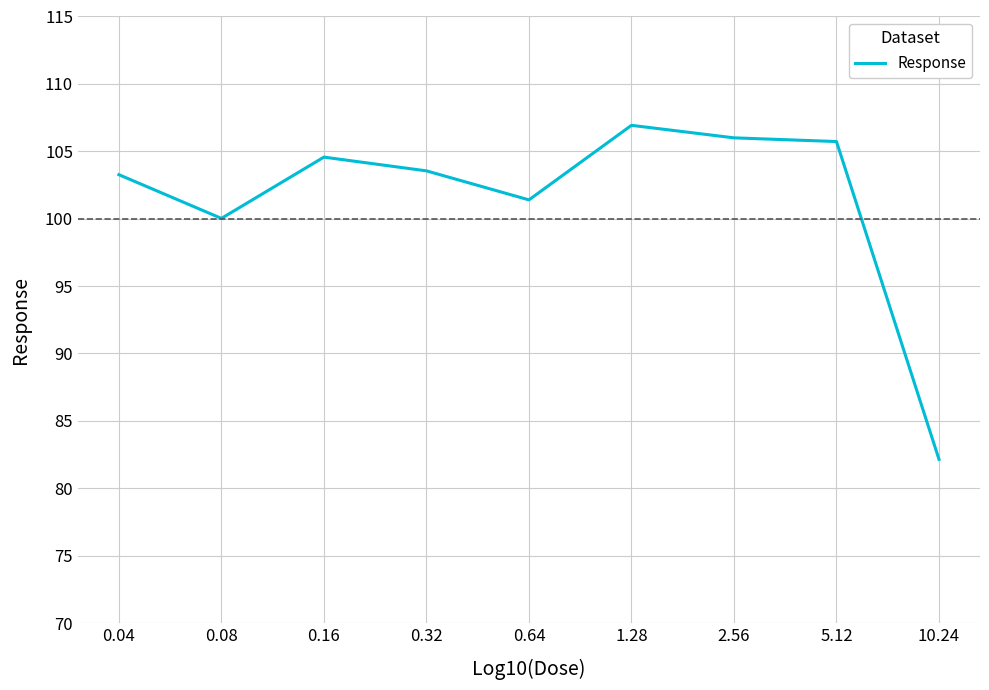

Reading left to right, transcribe all the data shown in this chart.

0.04=103.3	0.08=100.0	0.16=104.6	0.32=103.5	0.64=101.4	1.28=106.9	2.56=106.0	5.12=105.7	10.24=82.1